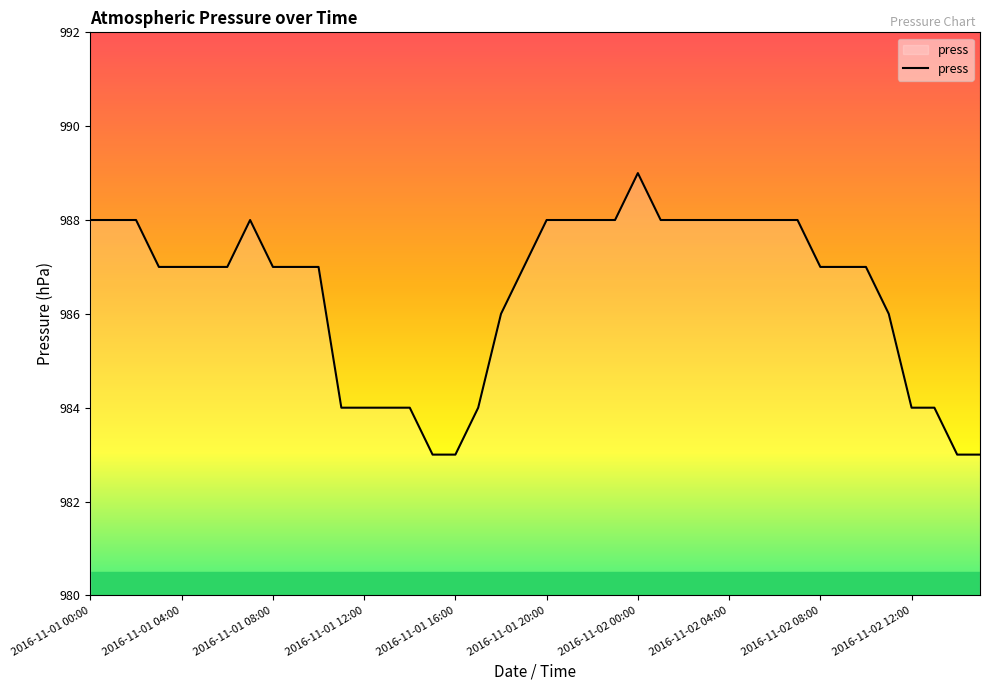

What is the minimum value shown in the chart?

983